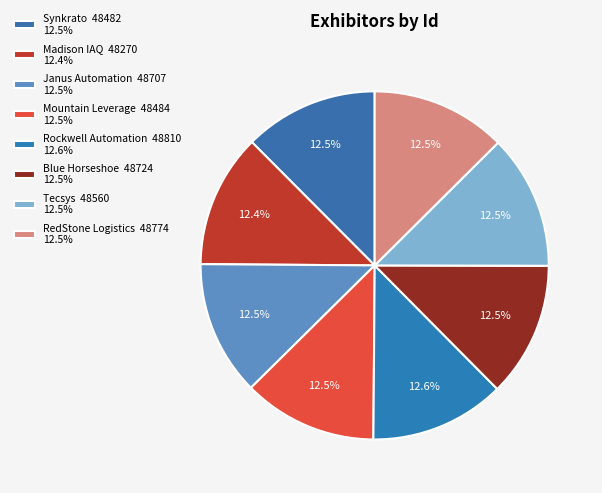

How much of the chart is everything except Tecsys?

87.5%